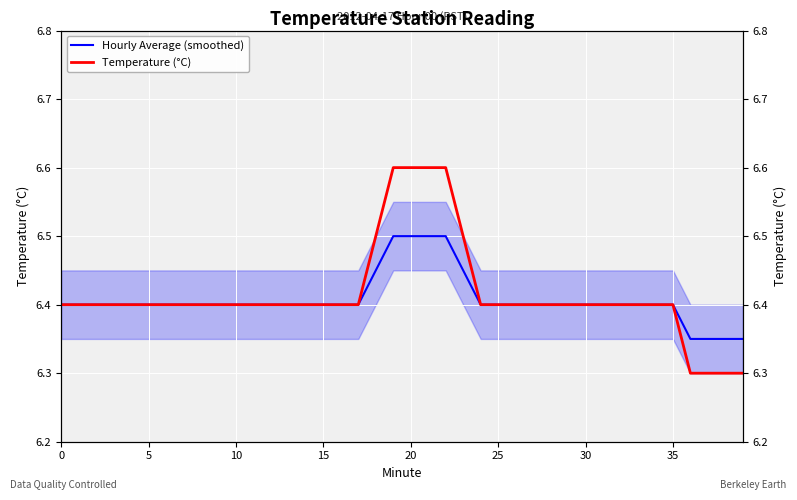

Reading left to right, list all the values displayed in this chart.

Hourly Average (smoothed): 6.4	6.4	6.4	6.4	6.4	6.4	6.4	6.4	6.4	6.4	6.4	6.4	6.4	6.4	6.4	6.4	6.4	6.4	6.5	6.5	6.5	6.5	6.5	6.5	6.4	6.4	6.4	6.4	6.4	6.4	6.4	6.4	6.4	6.4	6.4	6.4	6.3	6.3	6.3	6.3
Temperature (°C): 6.4	6.4	6.4	6.4	6.4	6.4	6.4	6.4	6.4	6.4	6.4	6.4	6.4	6.4	6.4	6.4	6.4	6.4	6.5	6.6	6.6	6.6	6.6	6.5	6.4	6.4	6.4	6.4	6.4	6.4	6.4	6.4	6.4	6.4	6.4	6.4	6.3	6.3	6.3	6.3